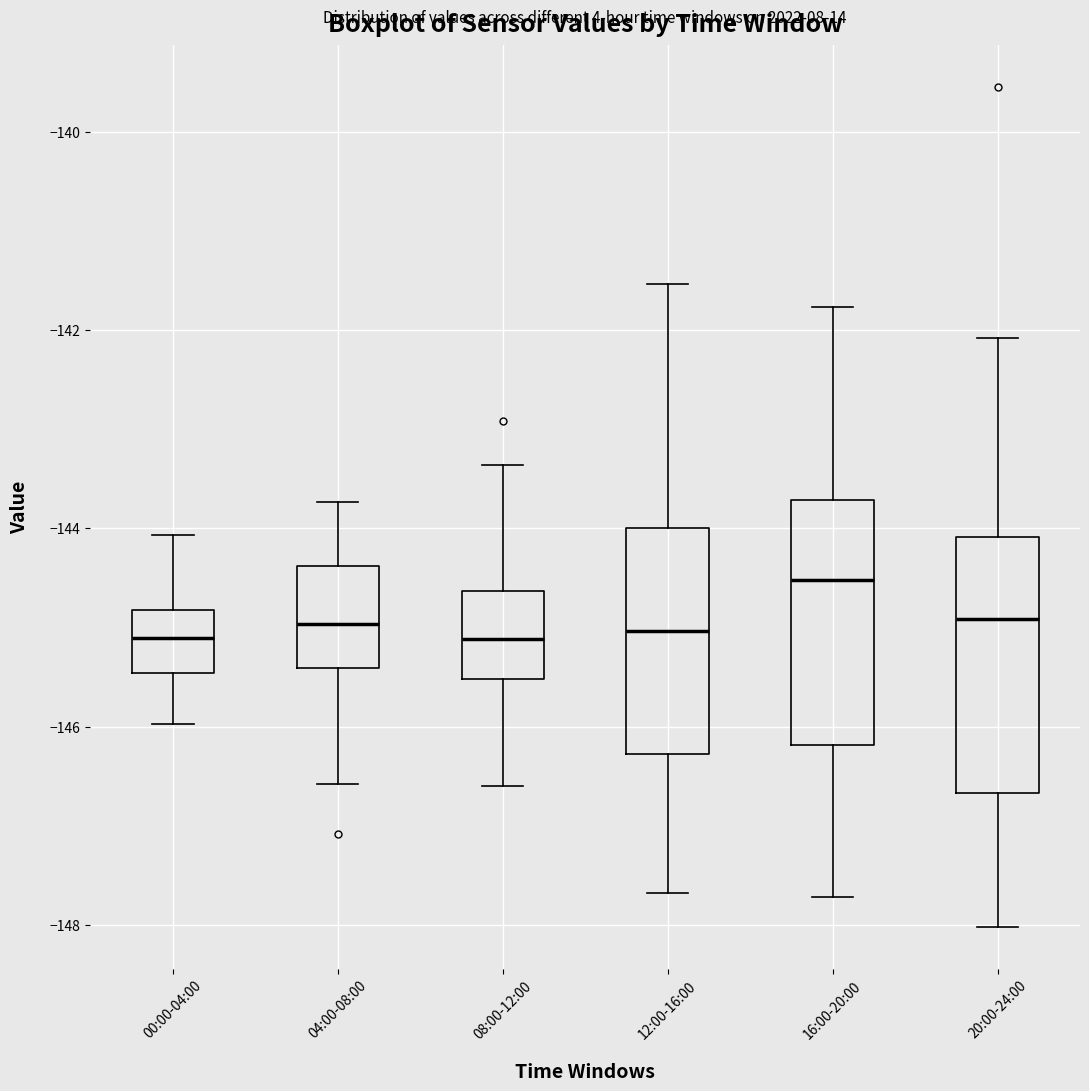

Where is the lower edge of the box for 08:00-12:00 on the y-axis? The values are not printed on the chart, so give them approximately, as read against the axis.

-145.6